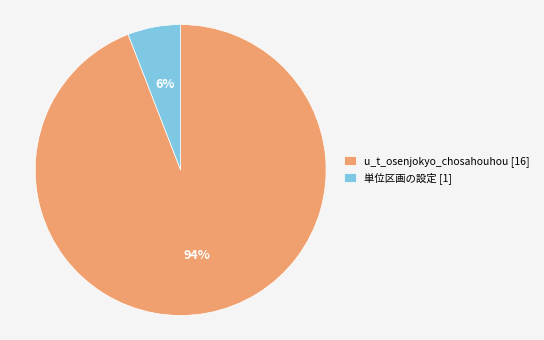

Which has a higher value, u_t_osenjokyo_chosahouhou or 単位区画の設定?

u_t_osenjokyo_chosahouhou